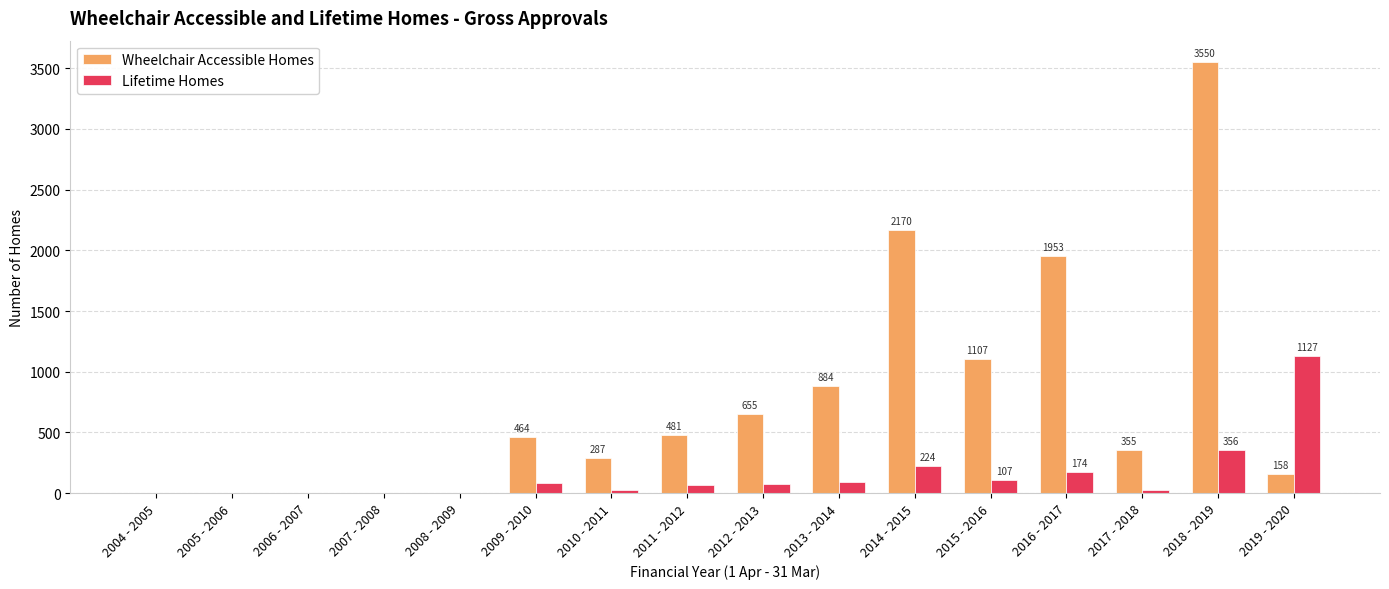

True or false: Lifetime Homes has a value of 1127 at 2019 - 2020.

True